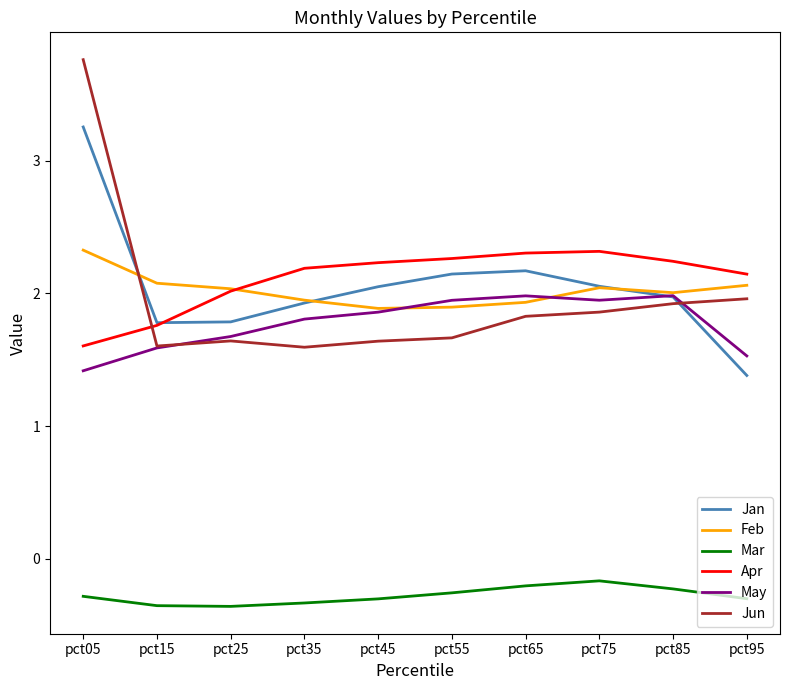

What is the approximate value of Apr at pct25?

2.0